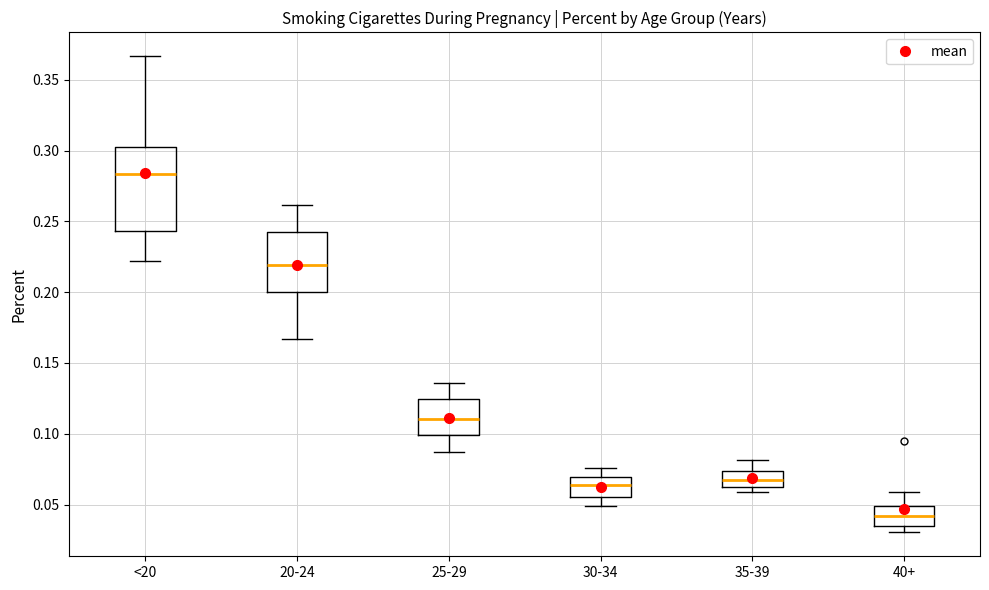

Which box's median line is the highest?

<20